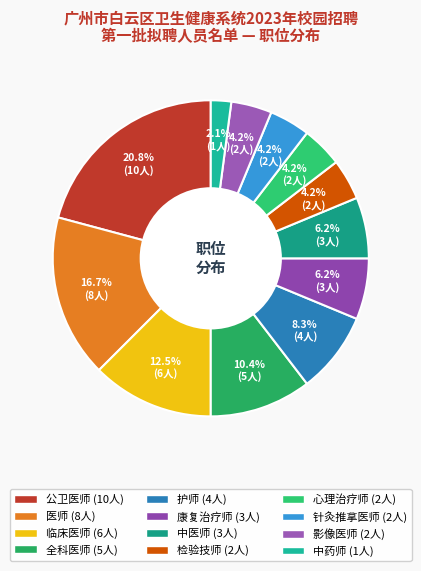

The 临床医师 slice represents 22% of the pie. True or false?

False